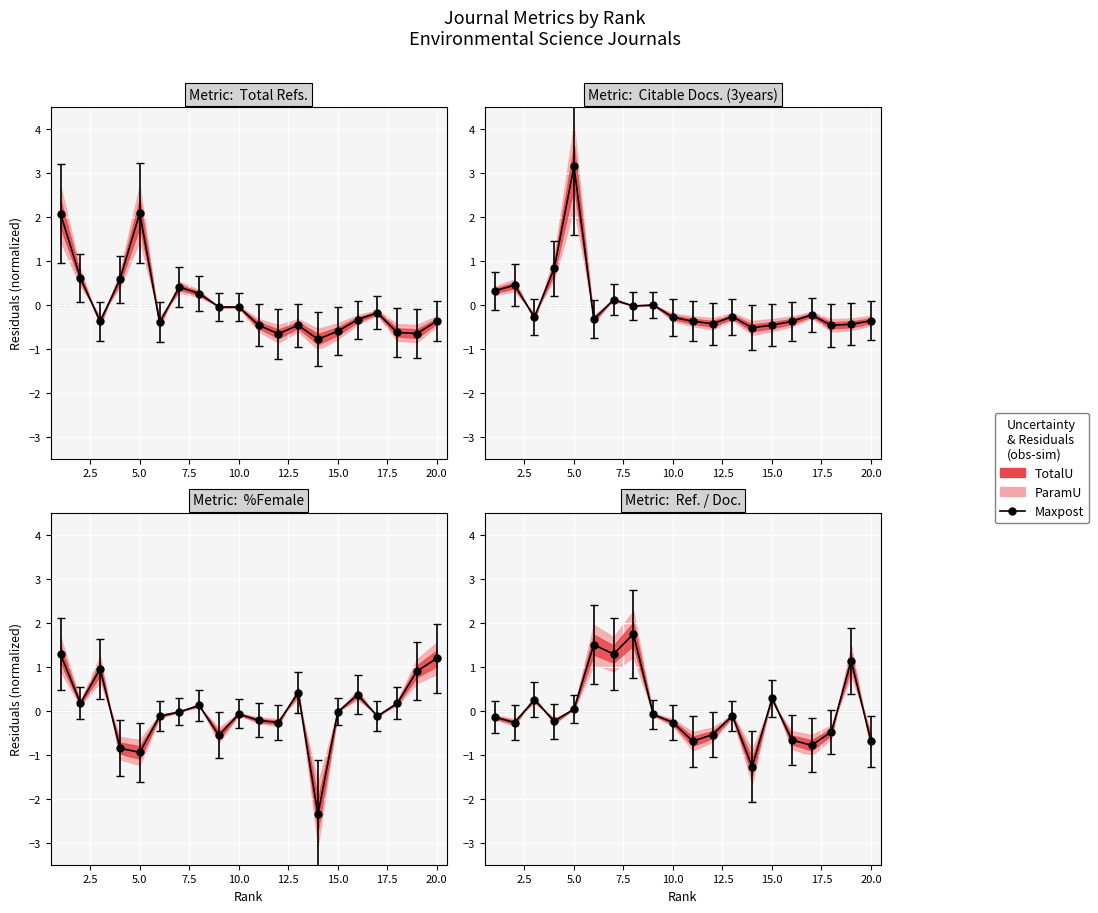

Reading right to left, extract all data points from this chart.

Total Refs.: 20=-0.4	19=-0.7	18=-0.6	17=-0.2	16=-0.3	15=-0.6	14=-0.8	13=-0.5	12=-0.7	11=-0.5	10=-0.0	9=-0.0	8=0.3	7=0.4	6=-0.4	5=2.1	4=0.6	3=-0.4	2=0.6	1=2.1
Citable Docs. (3years): 20=-0.4	19=-0.4	18=-0.5	17=-0.2	16=-0.4	15=-0.5	14=-0.5	13=-0.3	12=-0.4	11=-0.4	10=-0.3	9=-0.0	8=-0.0	7=0.1	6=-0.3	5=3.1	4=0.8	3=-0.3	2=0.4	1=0.3
%Female: 20=1.2	19=0.9	18=0.2	17=-0.1	16=0.4	15=-0.0	14=-2.4	13=0.4	12=-0.3	11=-0.2	10=-0.1	9=-0.6	8=0.1	7=-0.0	6=-0.1	5=-0.9	4=-0.9	3=0.9	2=0.2	1=1.3
Ref. / Doc.: 20=-0.7	19=1.1	18=-0.5	17=-0.8	16=-0.7	15=0.3	14=-1.3	13=-0.1	12=-0.5	11=-0.7	10=-0.3	9=-0.1	8=1.7	7=1.3	6=1.5	5=0.0	4=-0.2	3=0.3	2=-0.3	1=-0.1